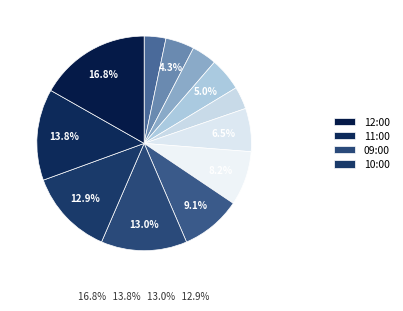

Which category has the biggest portion of the pie?

12:00